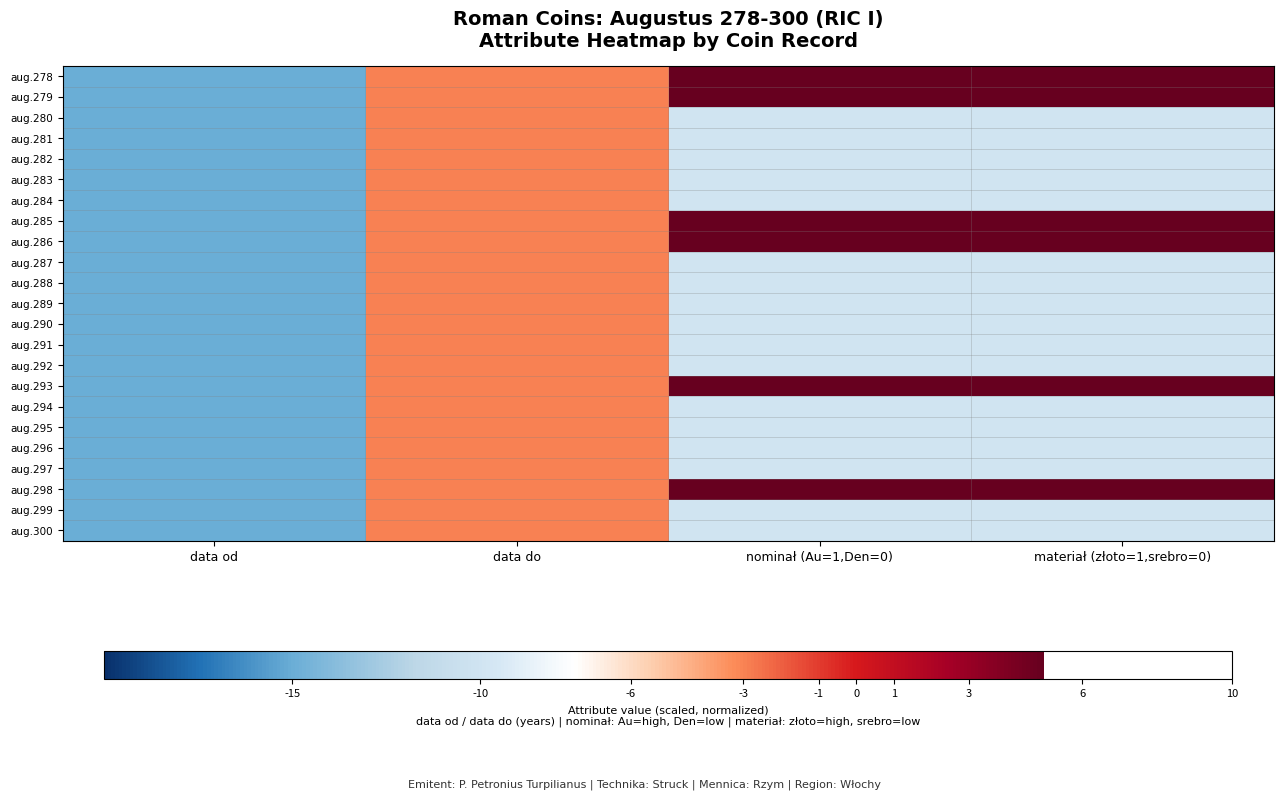

What is the greatest value displayed?

10